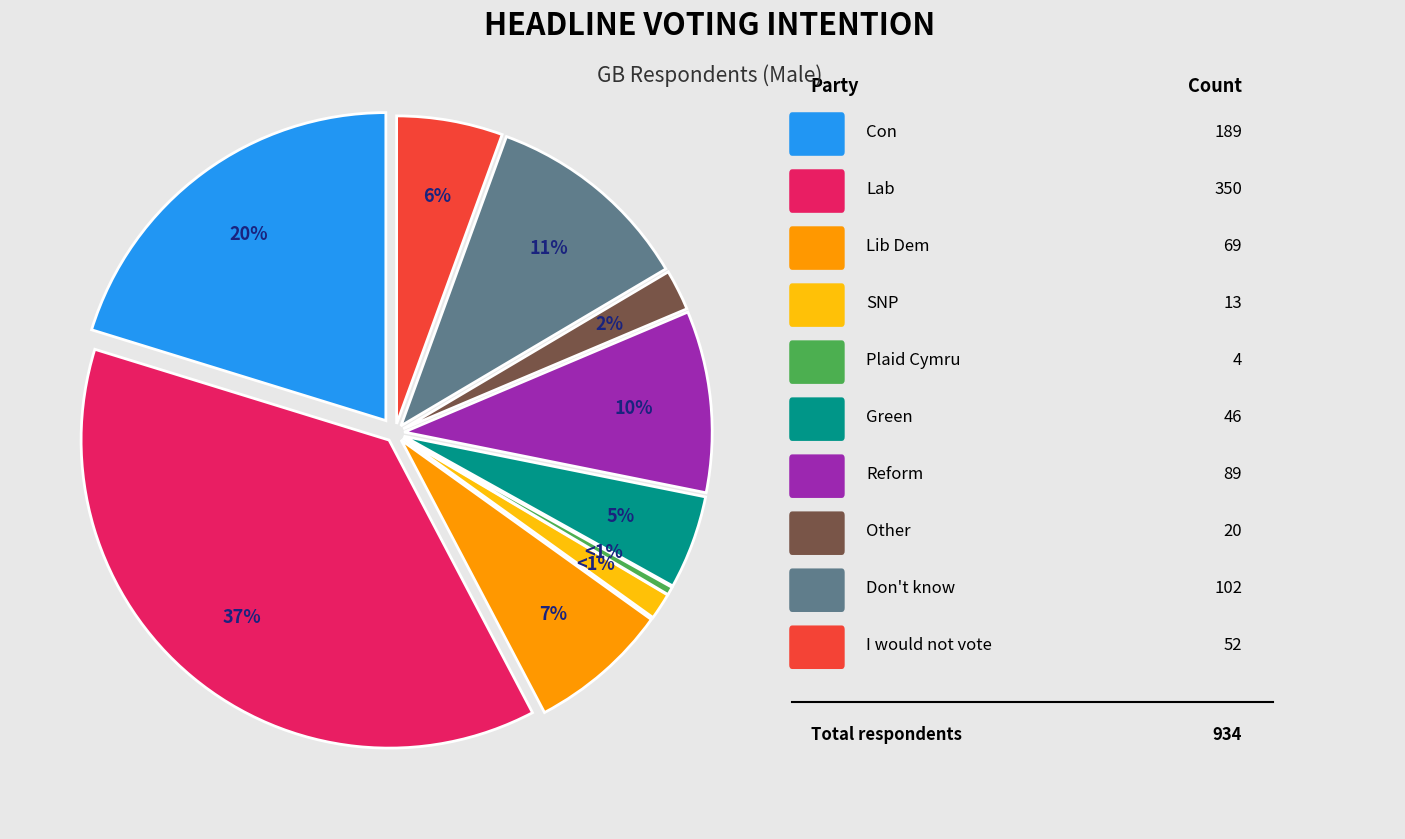

Is there any slice that represents more than half of the pie?

No